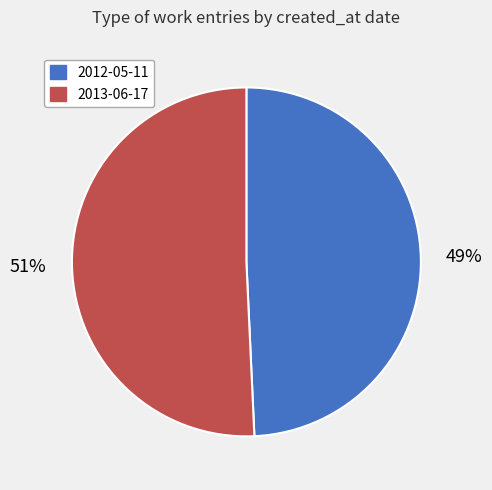

Rank the categories by value from lowest to highest.

2012-05-11, 2013-06-17